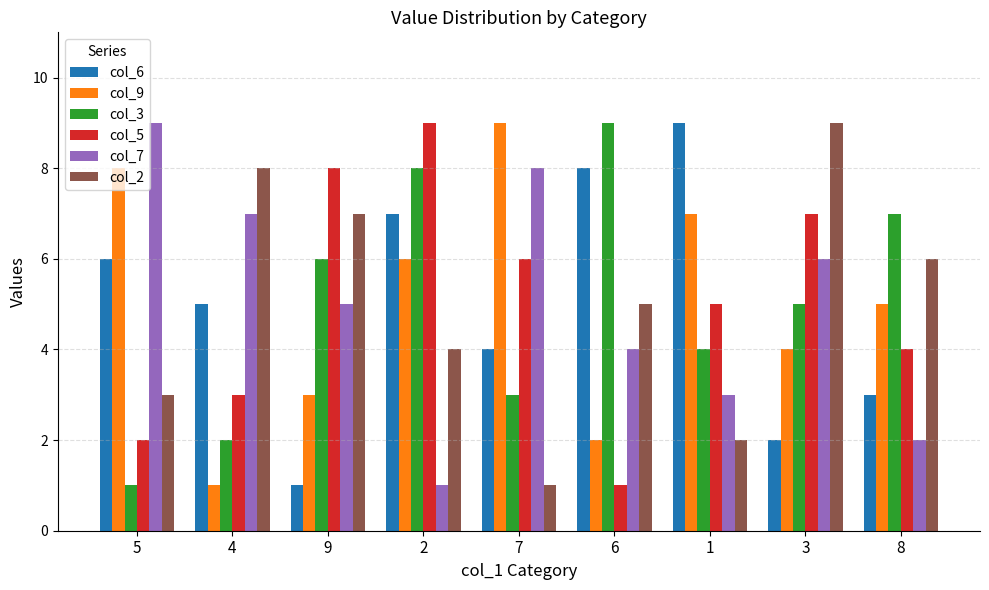

Is the value of col_7 at 9 greater than the value of col_6 at 3?

Yes